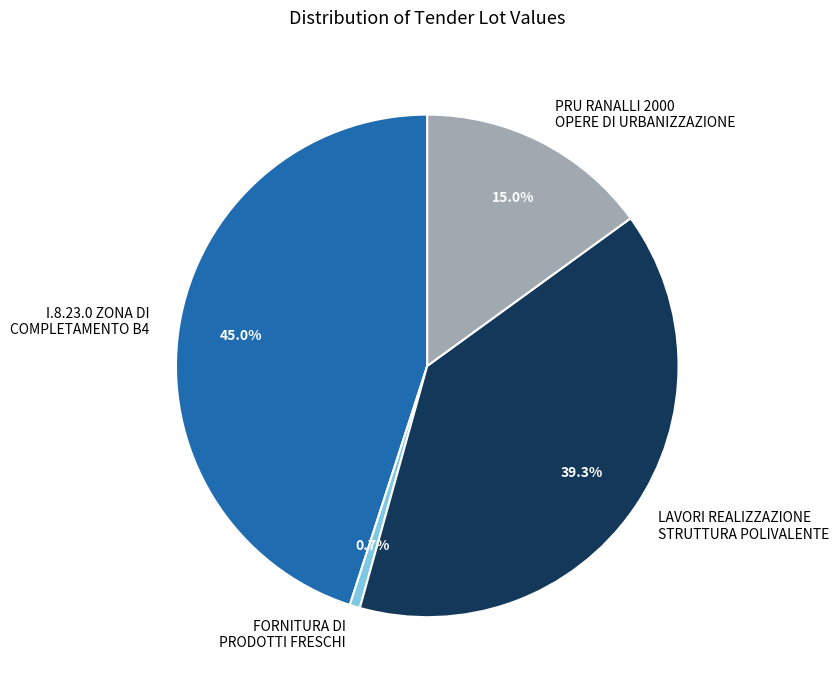

Which category has the smallest portion of the pie?

FORNITURA DI PRODOTTI FRESCHI